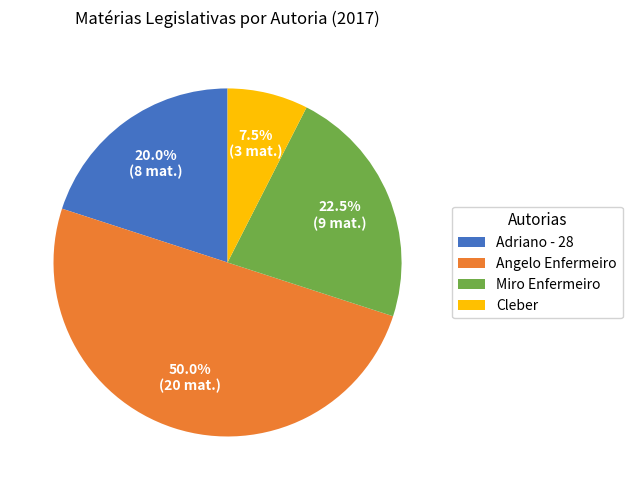

Does Miro Enfermeiro represent more than half of the total?

No